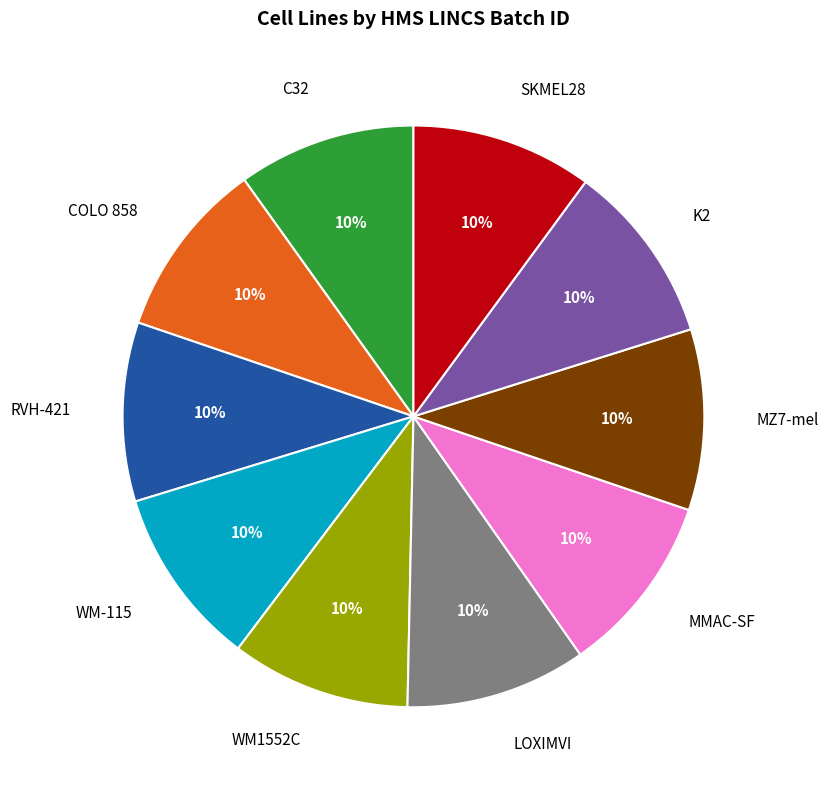

How many segments does this pie chart have?

10